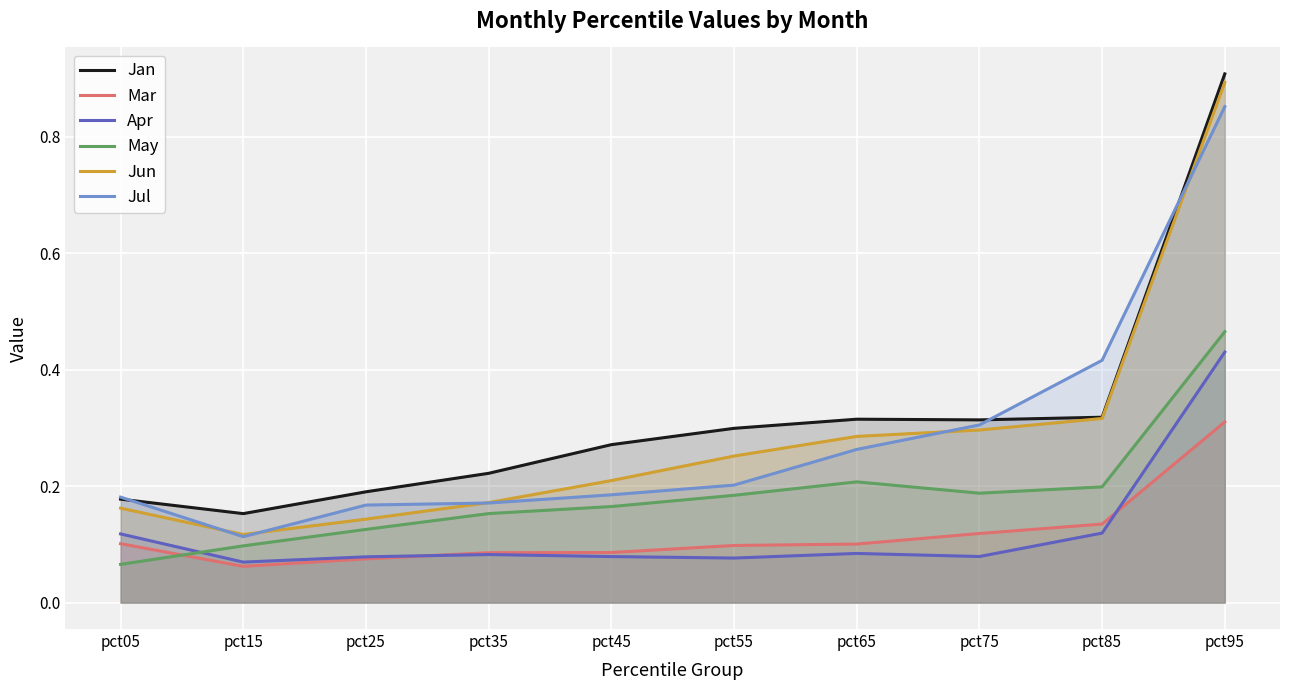

True or false: Jan and May intersect in this chart.

False